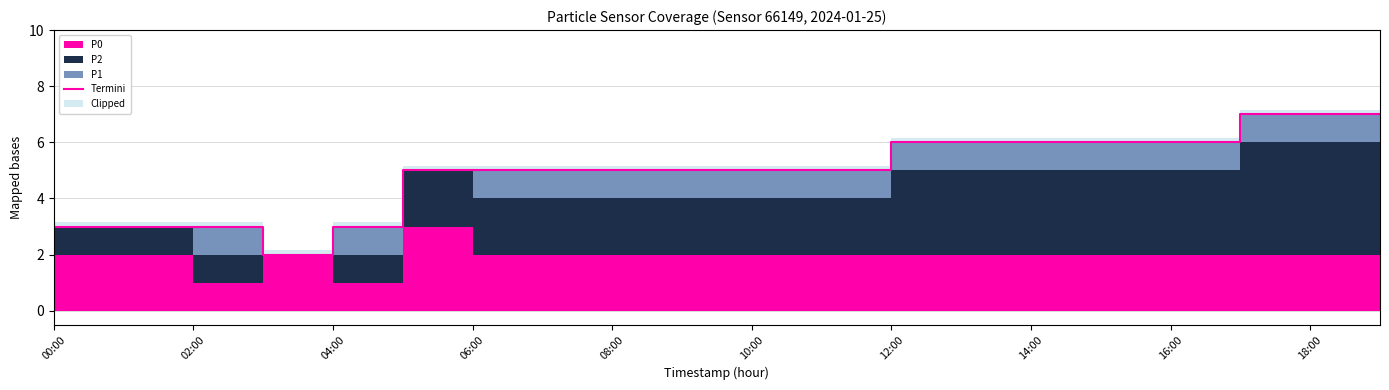

What is the value of the 1st point from the left?

3